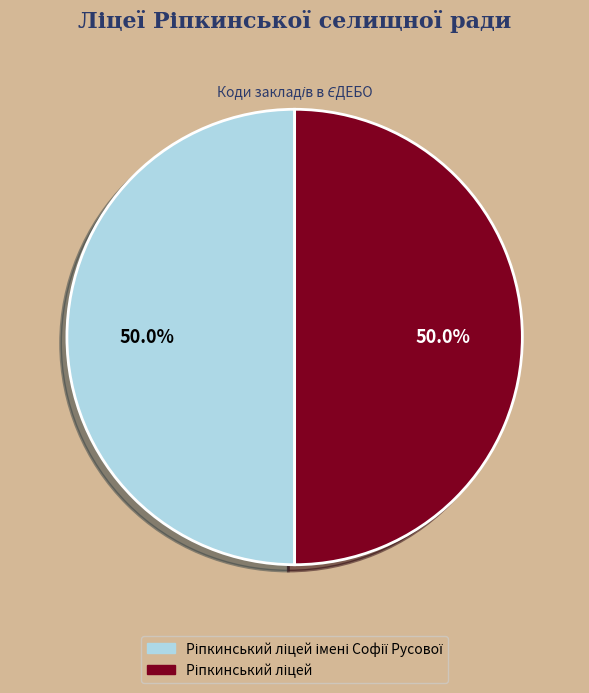

How many segments does this pie chart have?

2